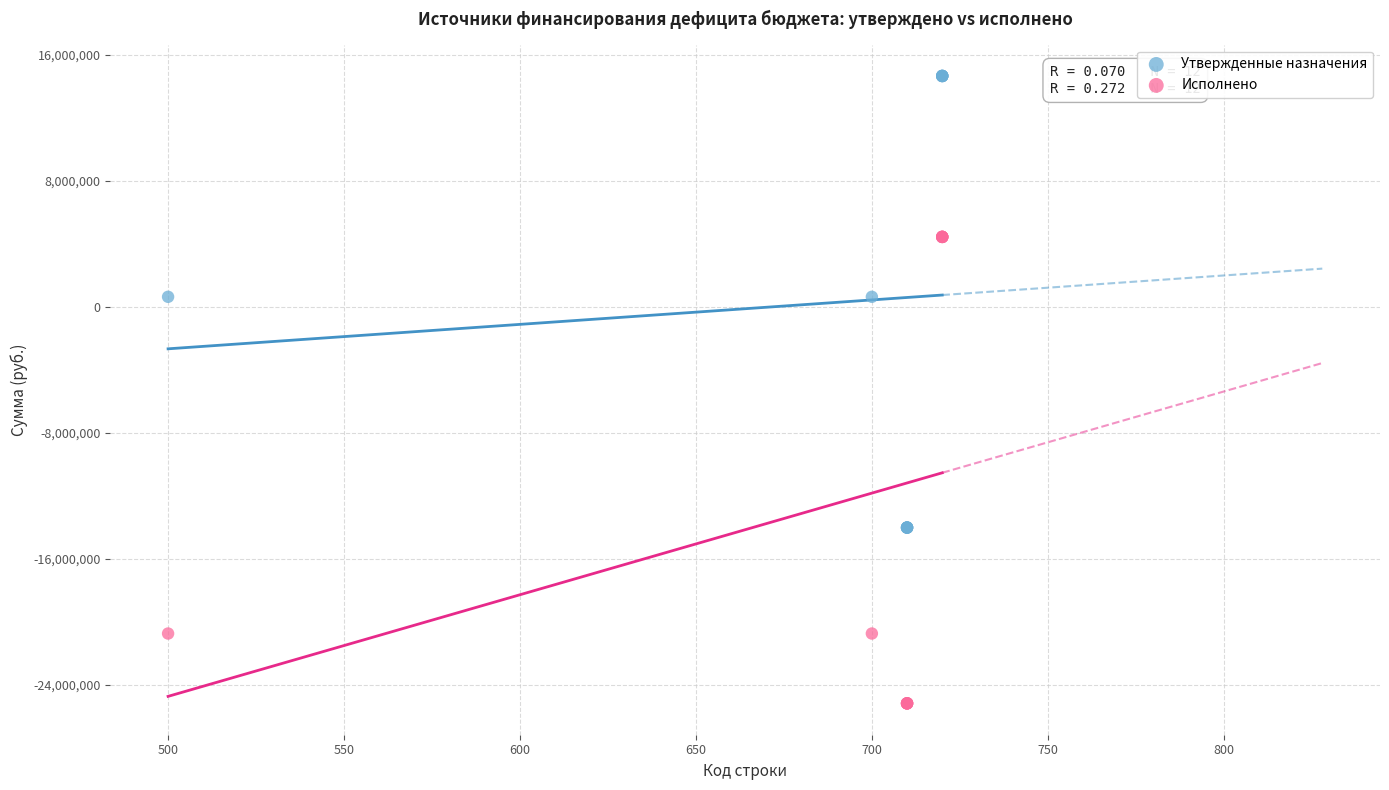

What is the X range (max minus min) for the scatter plot?

220.0